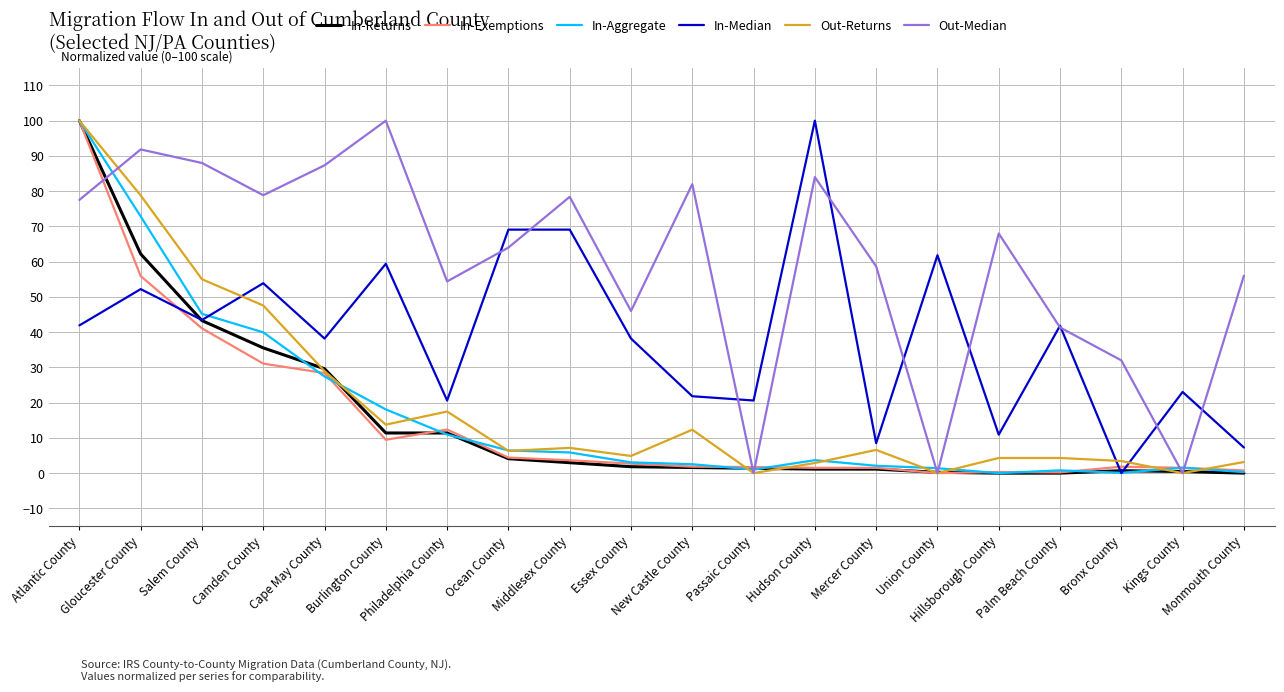

How many values in In-Median are above zero?

19